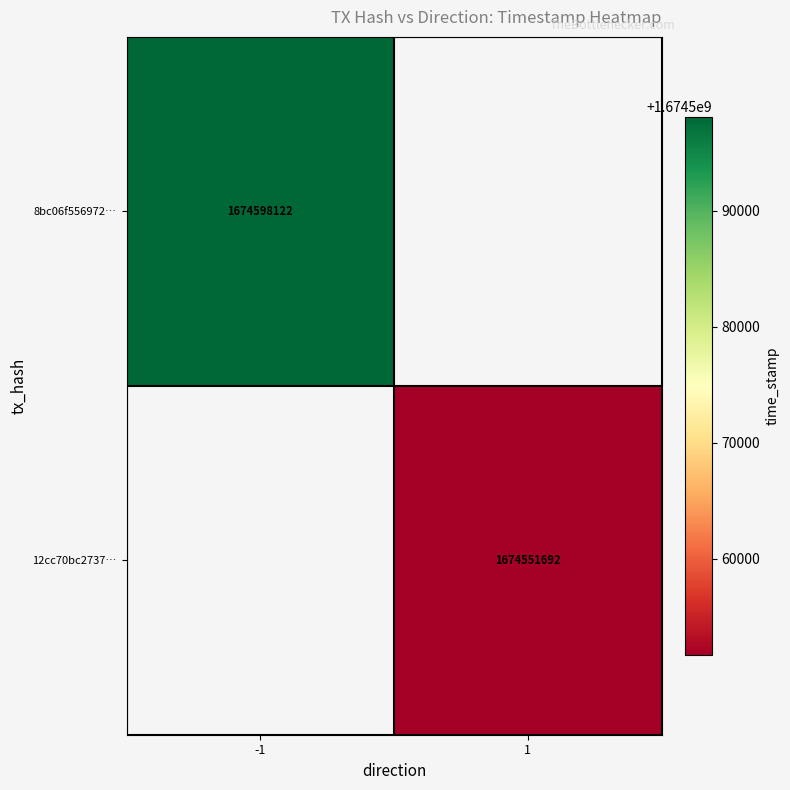

Between 1 and -1, which is larger?

-1